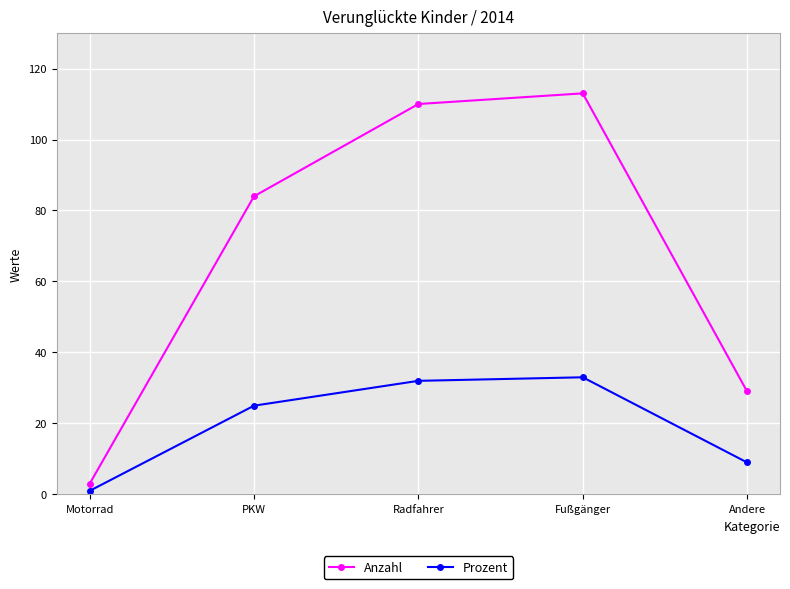

True or false: Prozent and Anzahl intersect in this chart.

False